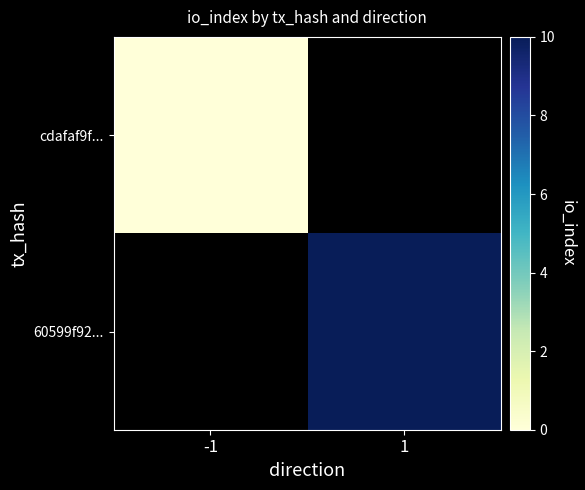

The 60599f92... series shows 10.0 at 1. True or false?

True